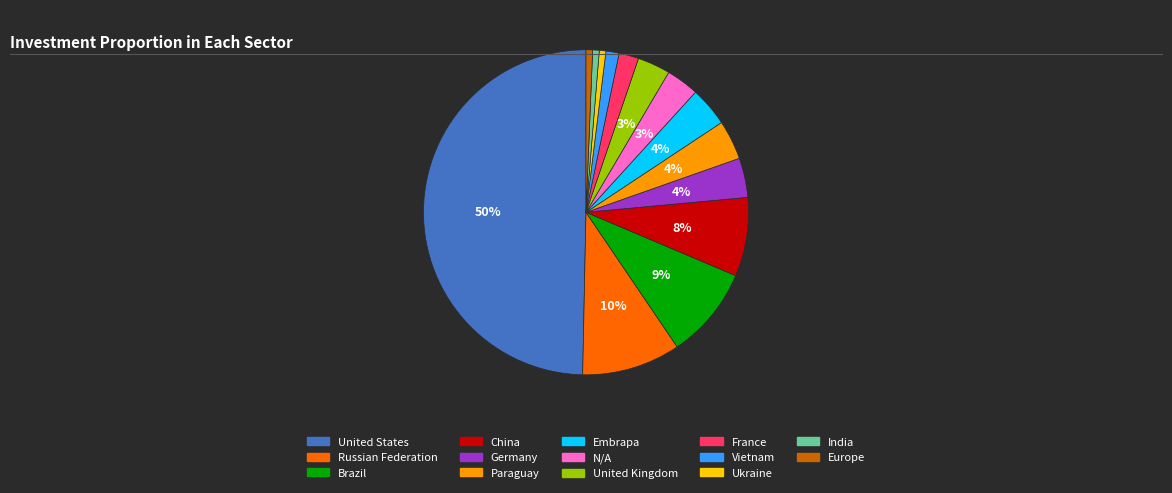

Which category has the biggest portion of the pie?

United States